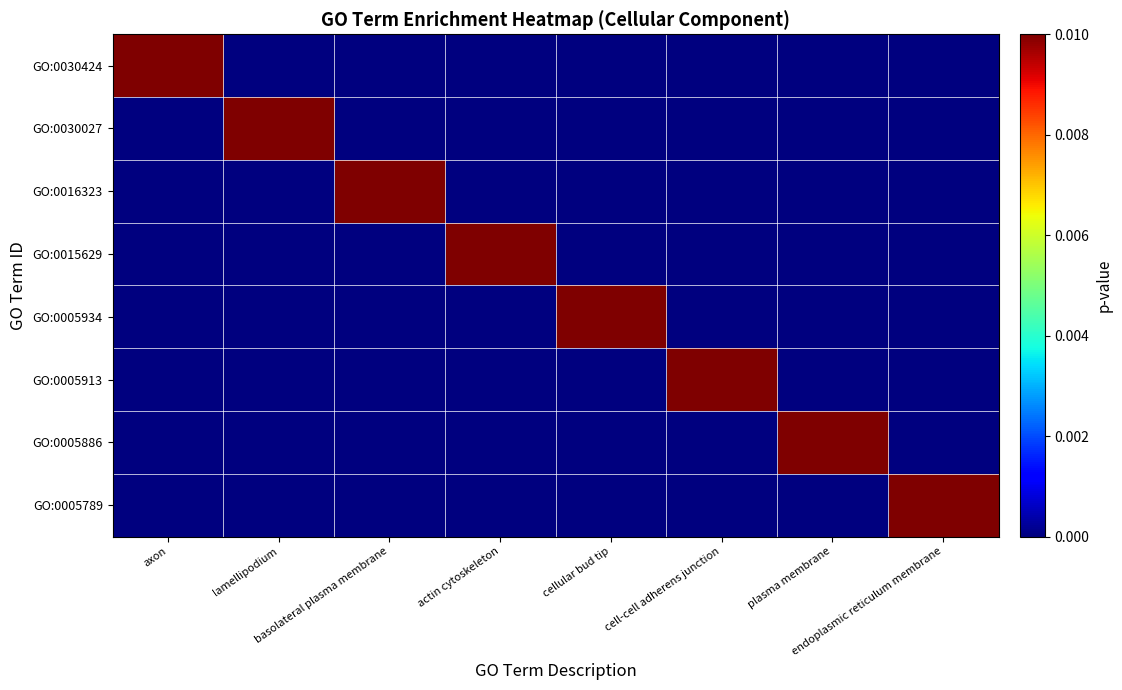

At which category is the sum across all series the highest?

axon